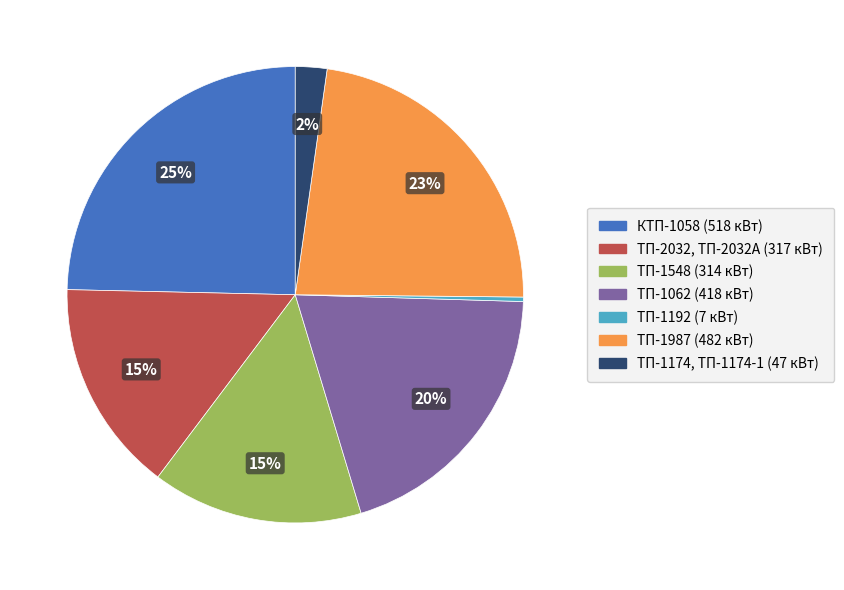

How many slices are in this pie chart?

7